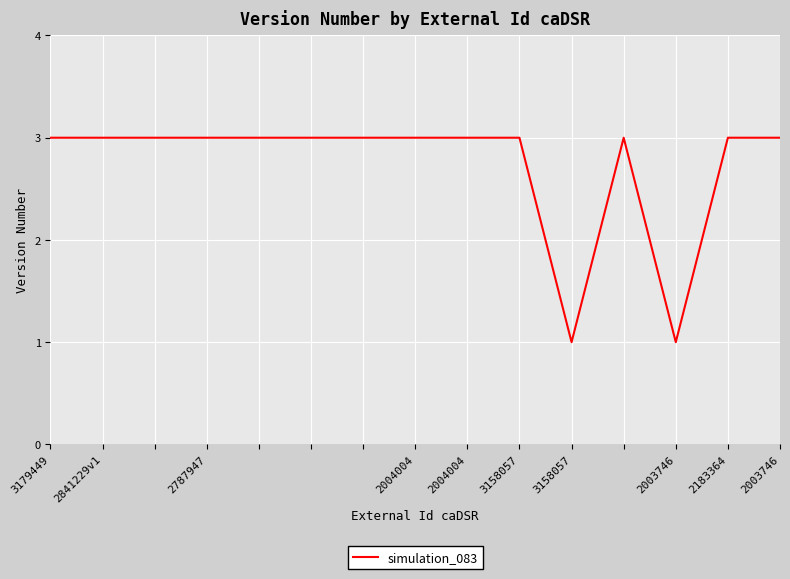

What is the maximum value shown in the chart?

3